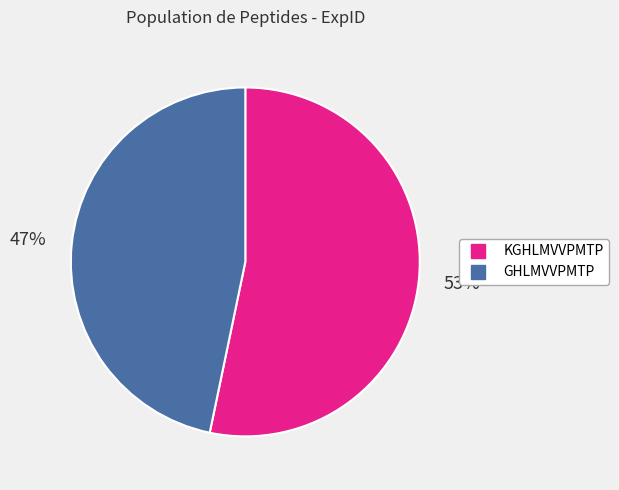

Is it true that GHLMVVPMTP is 47% of the pie?

True